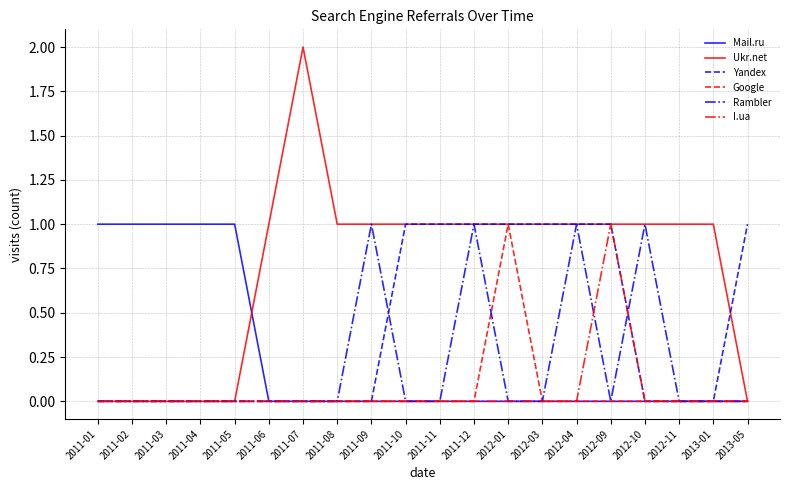

What is the approximate value of Yandex at 2012-09?

1